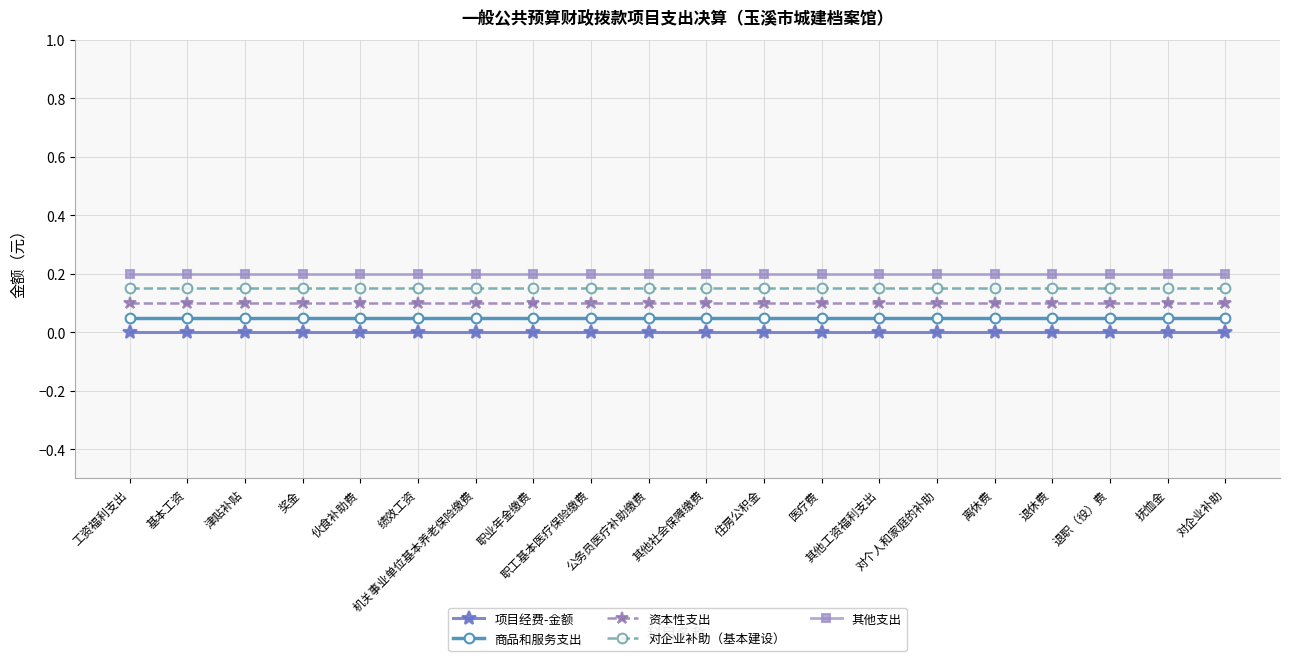

True or false: 项目经费-金额 has a value of 0.0 at 对个人和家庭的补助.

True